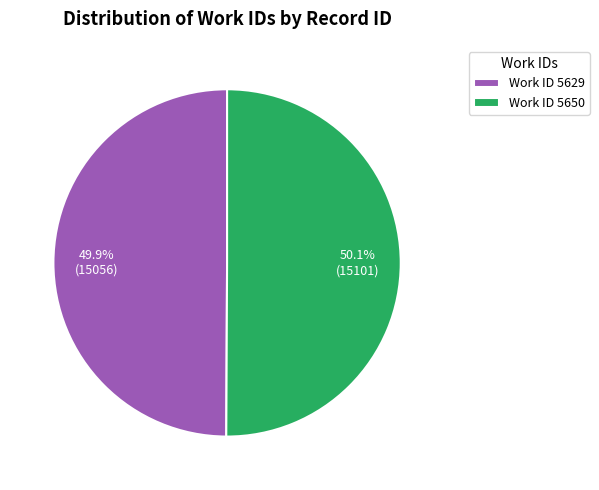

Does any single category account for the majority?

Yes